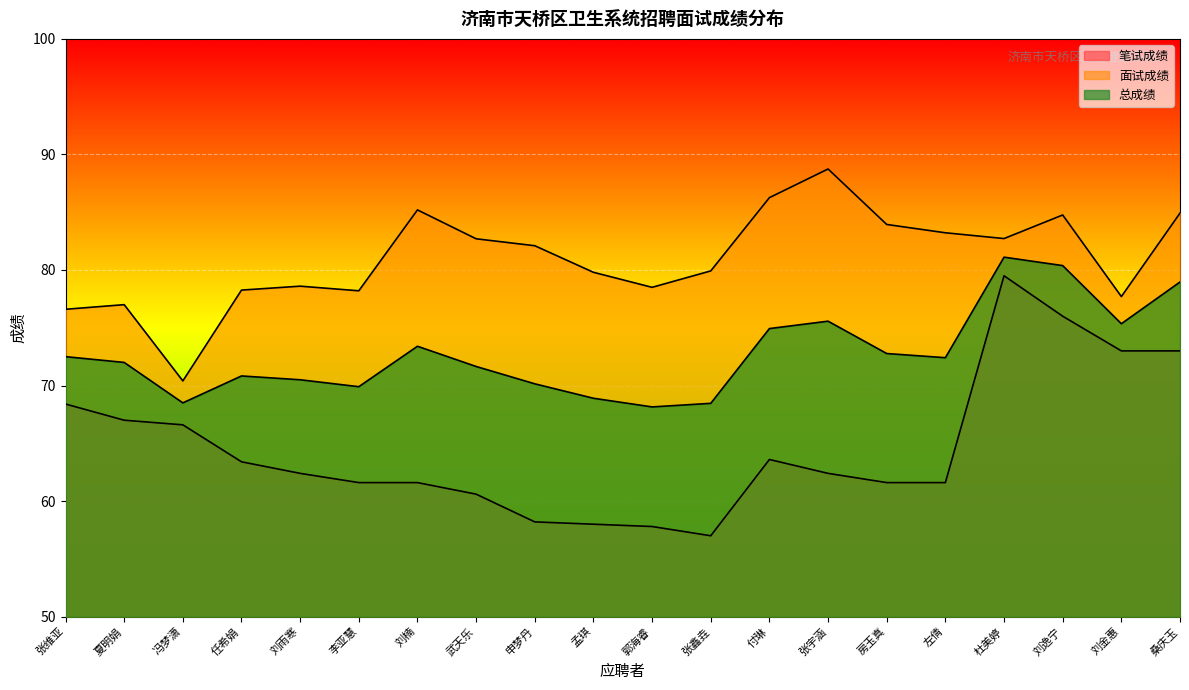

At which category does the chart reach its peak across all series?

张宇涵